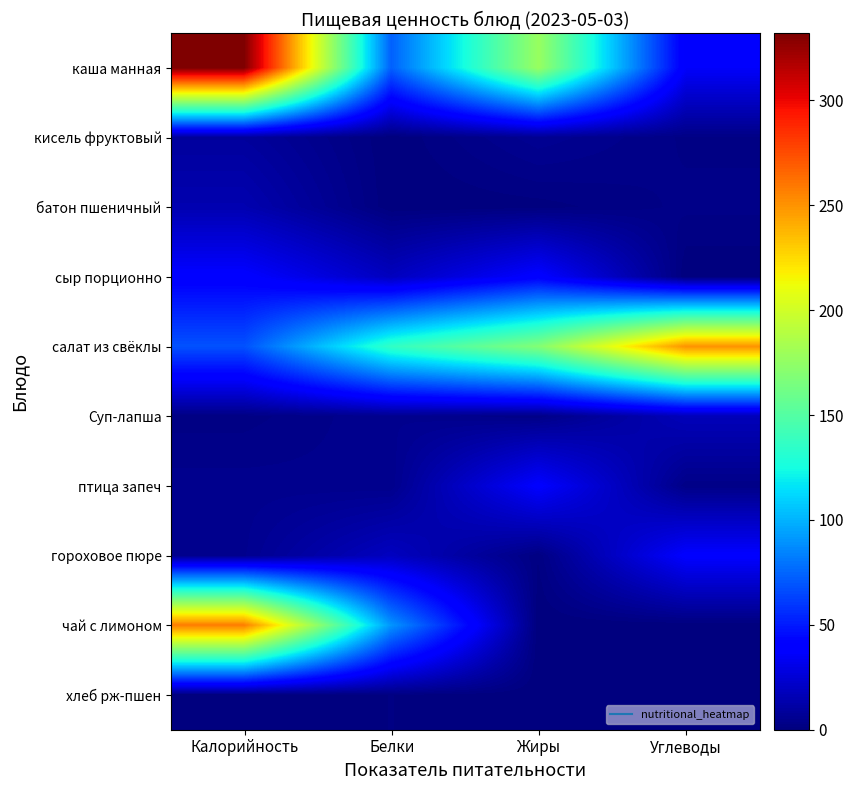

List the series in order of their peak value, highest first.

каша манная, чай с лимоном, салат из свёклы, сыр порционно, птица запеч, гороховое пюре, Суп-лапша, батон пшеничный, кисель фруктовый, хлеб рж-пшен